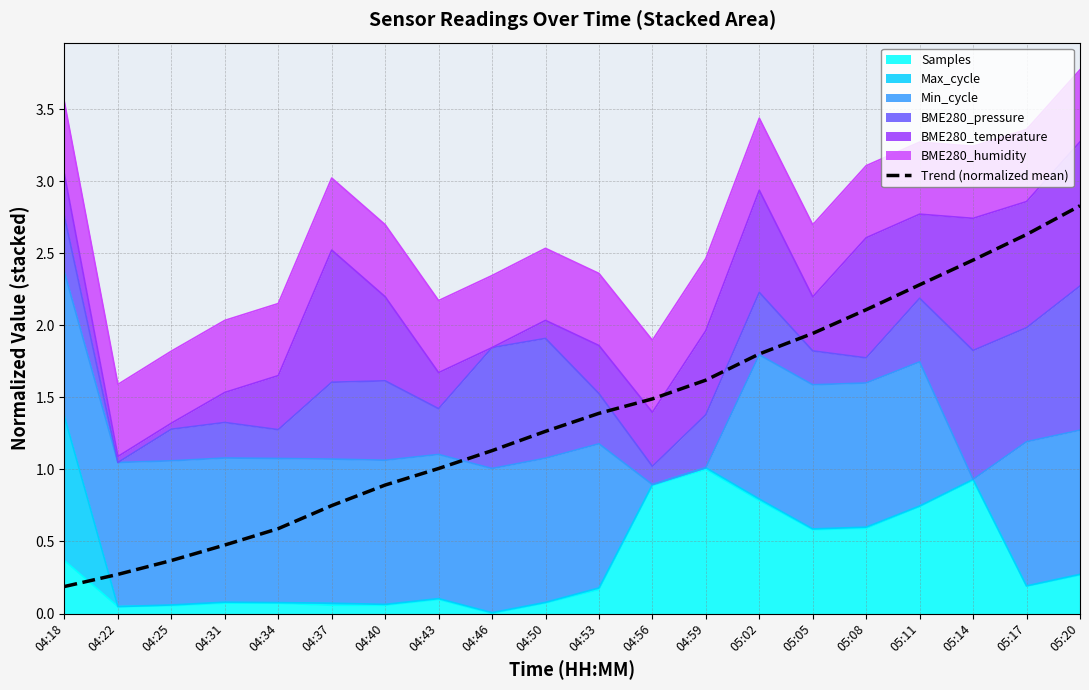

At which label does the data first exceed 1?

04:43